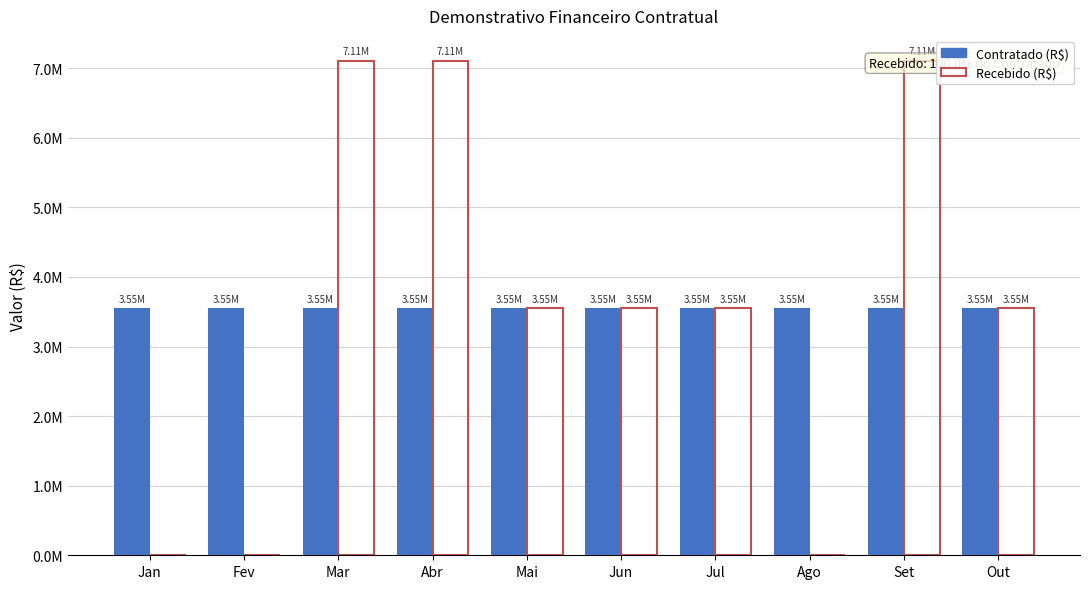

True or false: Recebido (R$) has a value of 3553884.4 at Out.

True